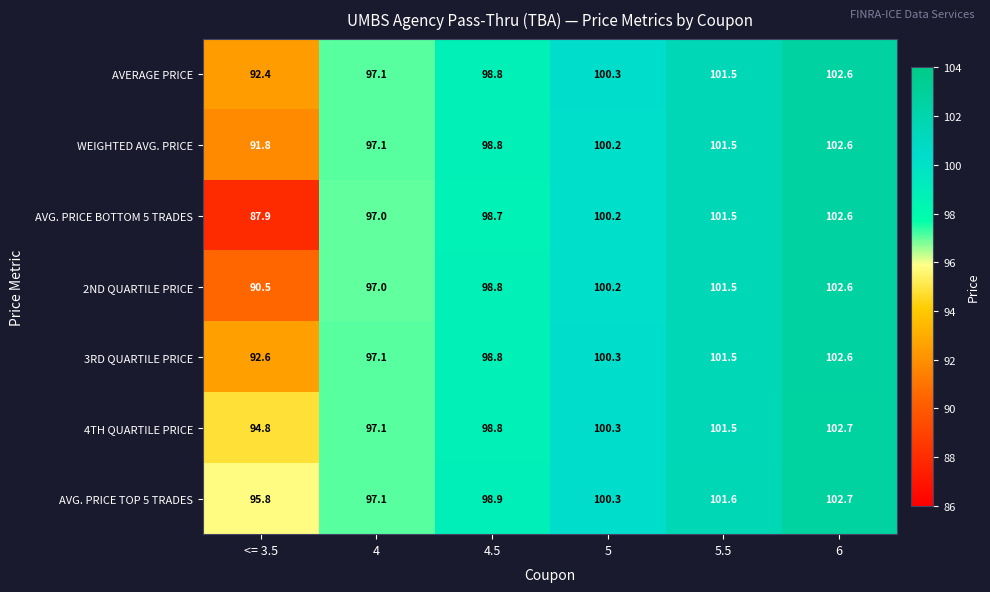

At which category is the sum across all series the highest?

6